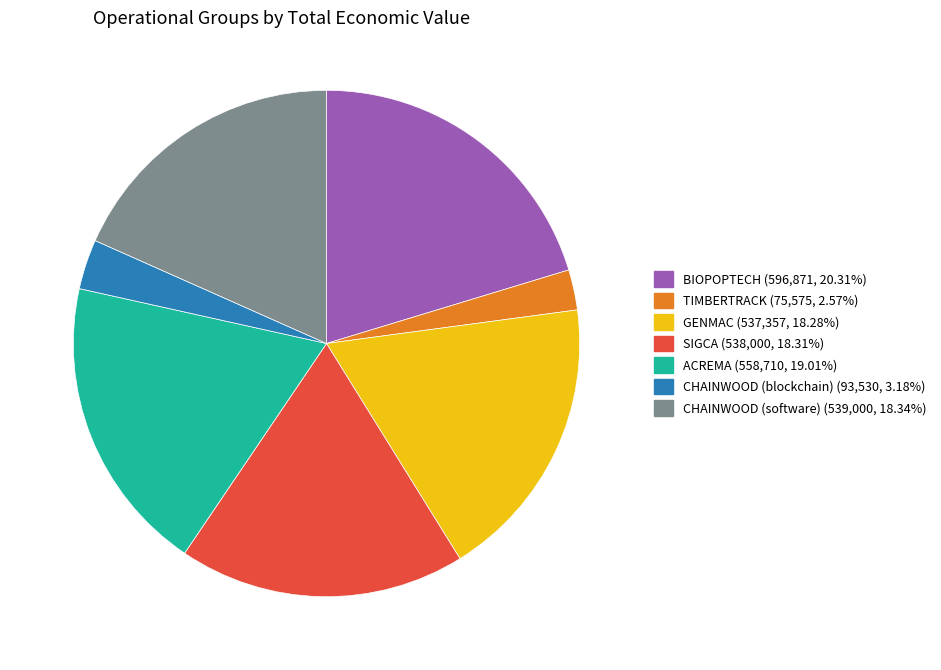

Approximately how many times larger is the value at SIGCA (538,000, 18.31%) compared to CHAINWOOD (software) (539,000, 18.34%)?

1.0